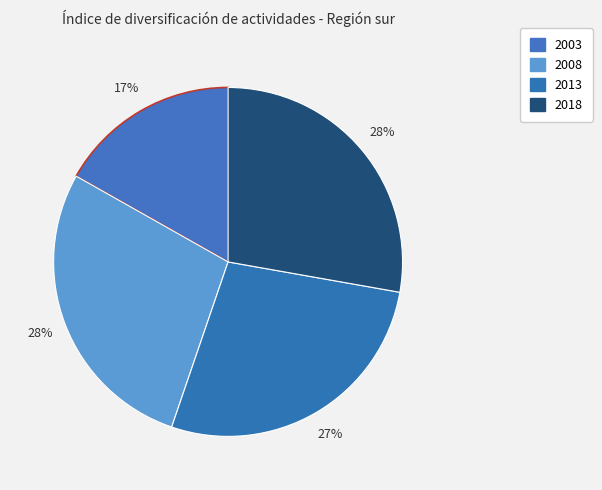

Does 2008 represent more than half of the total?

No